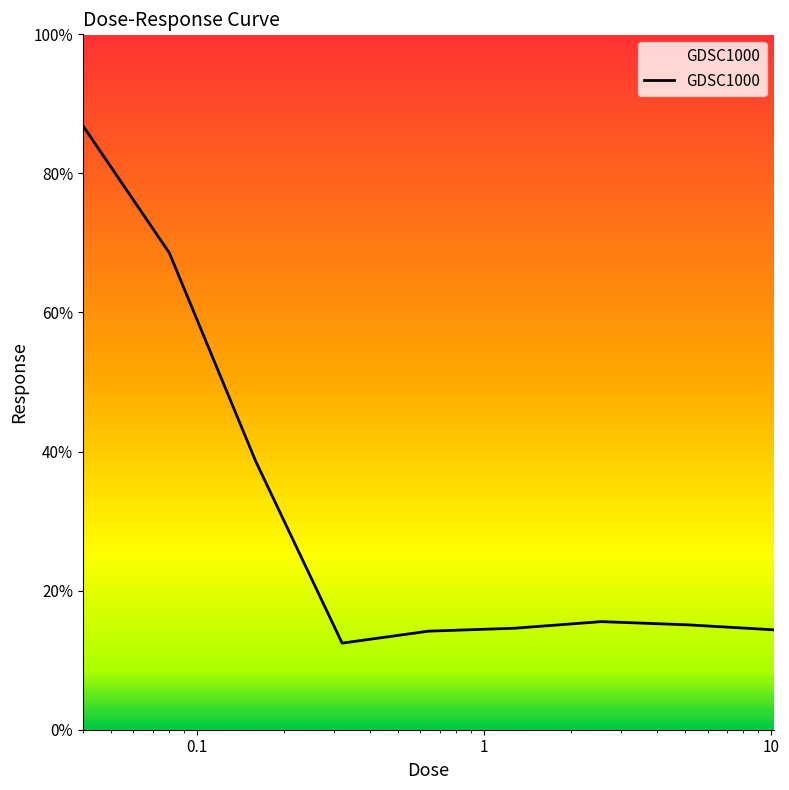

What is the minimum value shown in the chart?

12.5